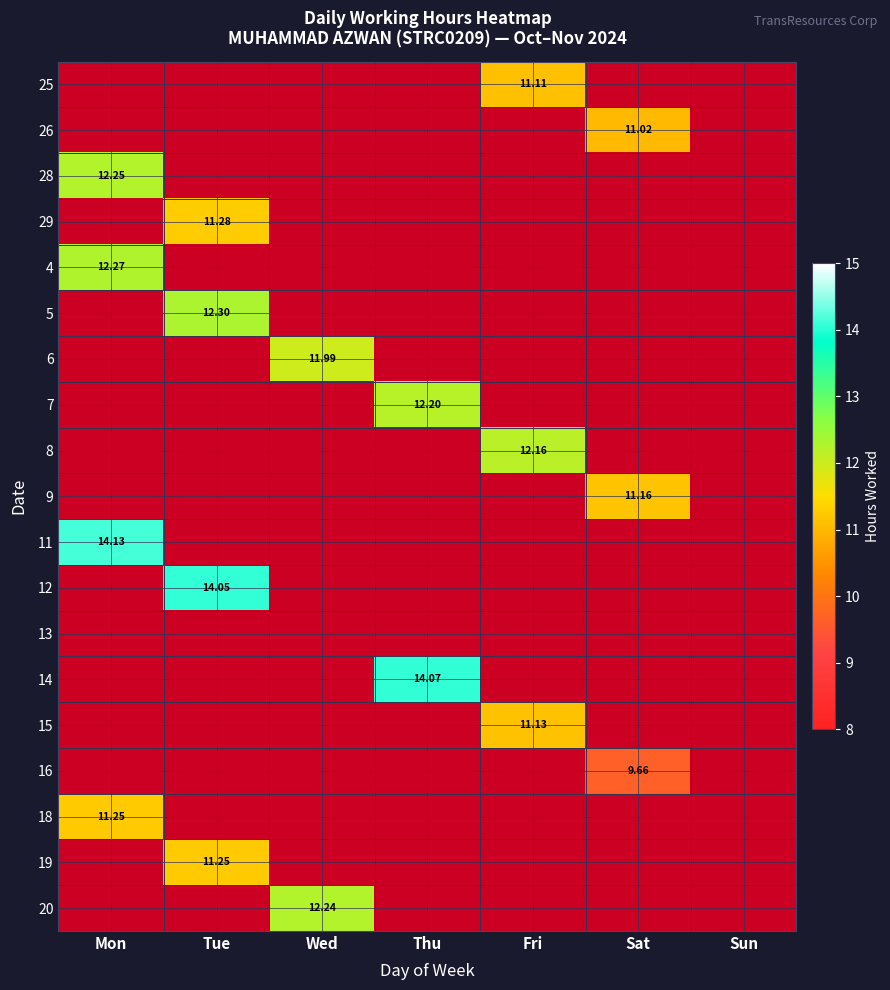

Which series changed the most between Tue and Sun?

12